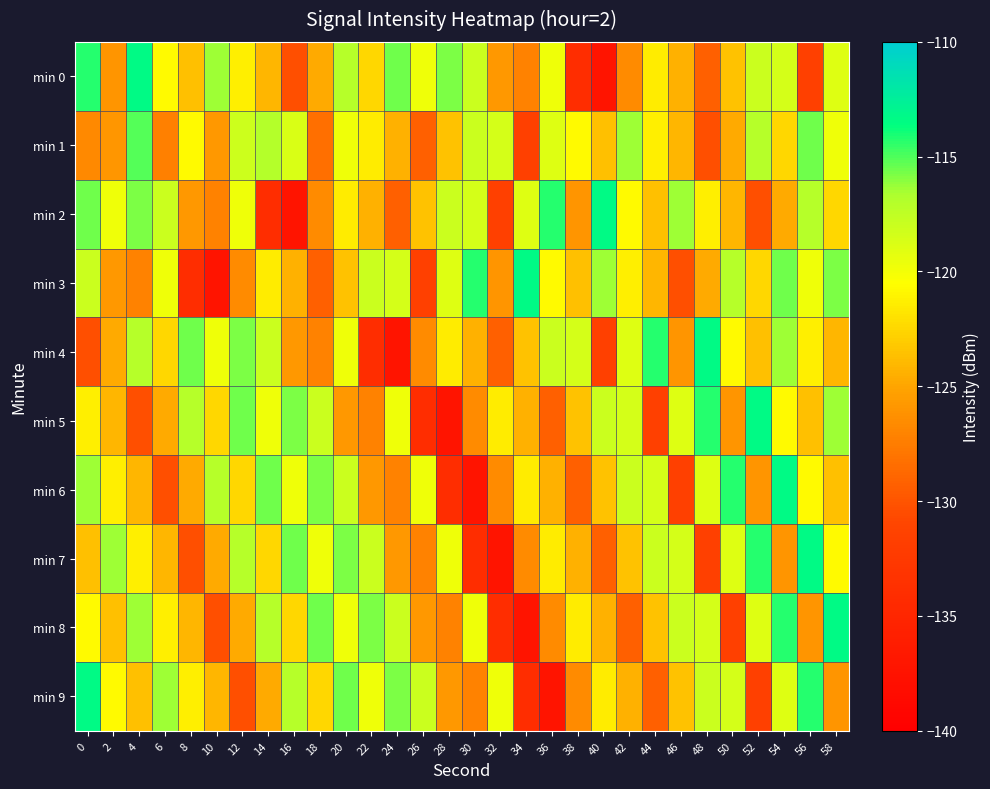

At 10, list the series in order from largest to smallest.

min 0, min 6, min 4, min 5, min 9, min 7, min 1, min 2, min 8, min 3